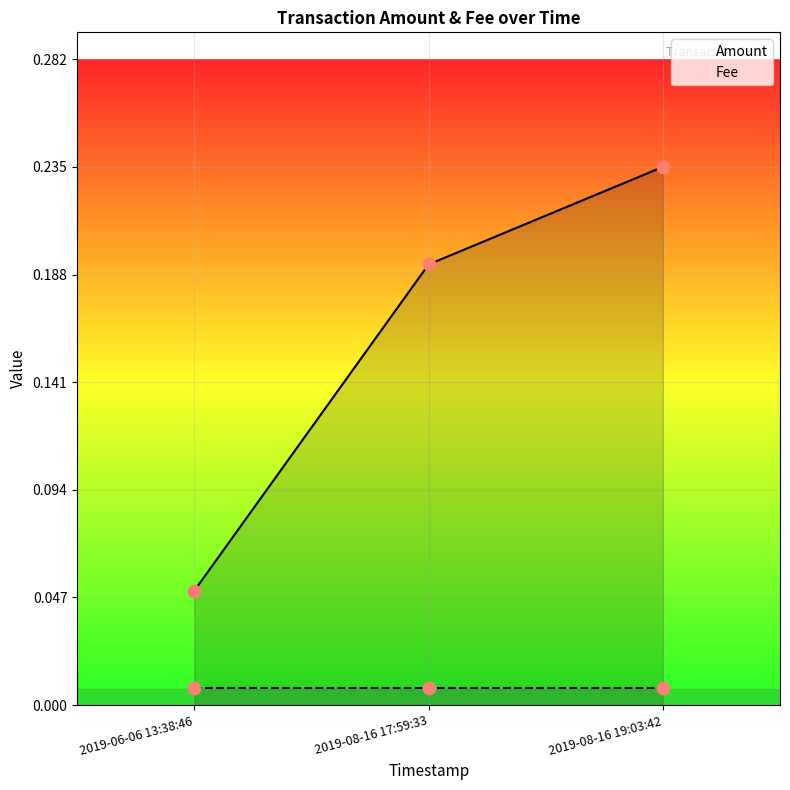

Is the value of Fee at 2019-08-16 17:59:33 greater than the value of Amount at 2019-08-16 19:03:42?

No